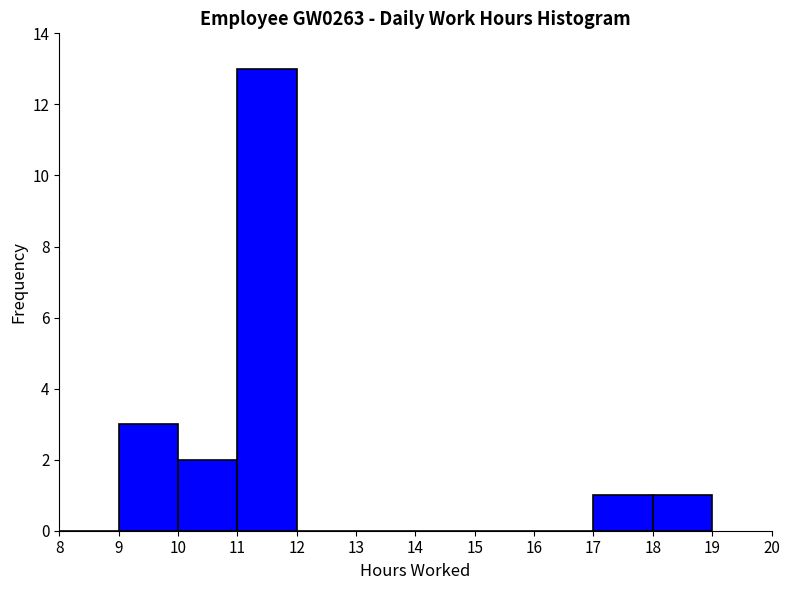

Reading left to right, transcribe this chart: for each bar, give the range it covers on the x-axis and its height. The values are not printed on the chart, so give them approximately, as read against the axis.

8 to 9: 0
9 to 10: 3
10 to 11: 2
11 to 12: 13
12 to 13: 0
13 to 14: 0
14 to 15: 0
15 to 16: 0
16 to 17: 0
17 to 18: 1
18 to 19: 1